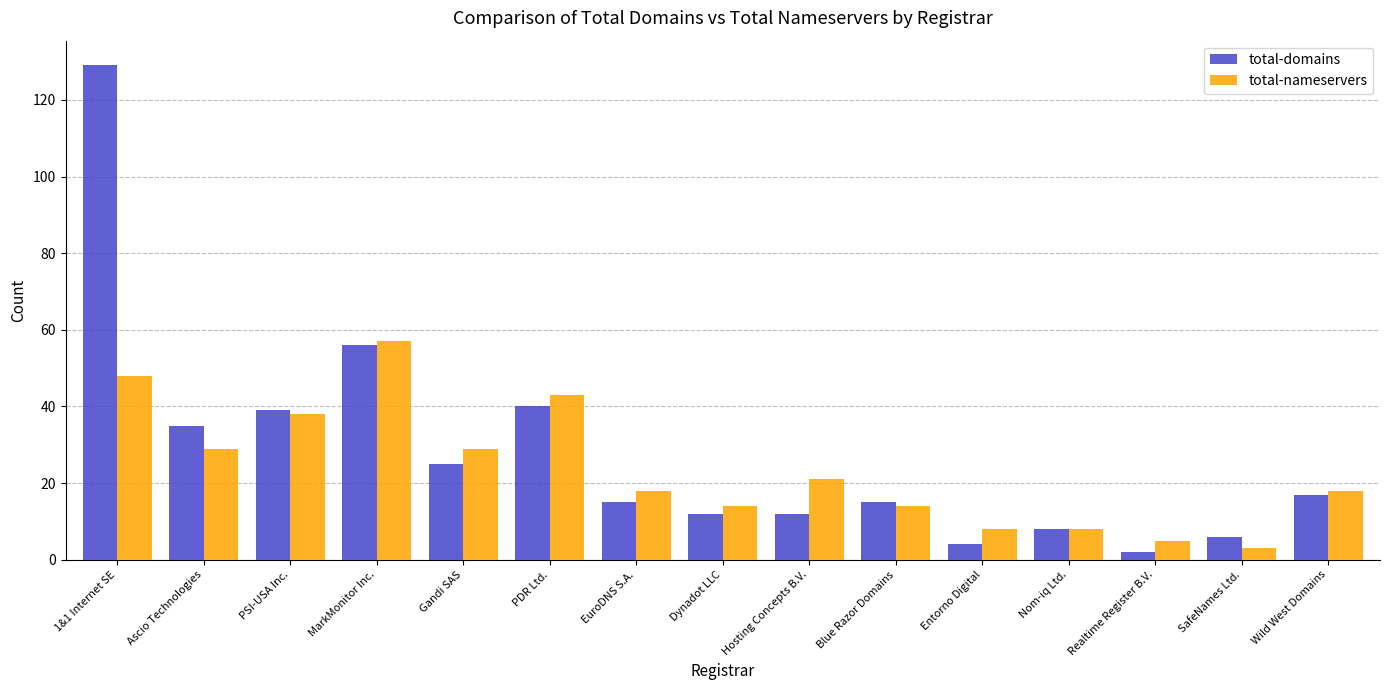

Reading right to left, what are all the values shown in this chart?

total-domains: 17	6	2	8	4	15	12	12	15	40	25	56	39	35	129
total-nameservers: 18	3	5	8	8	14	21	14	18	43	29	57	38	29	48